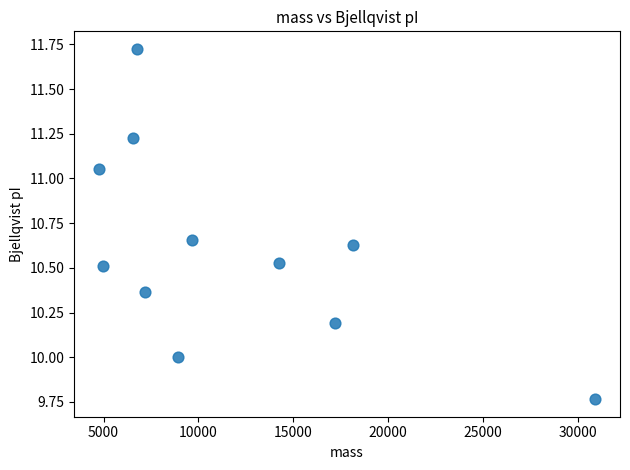

What is the range of X values (max minus min)?

26137.2